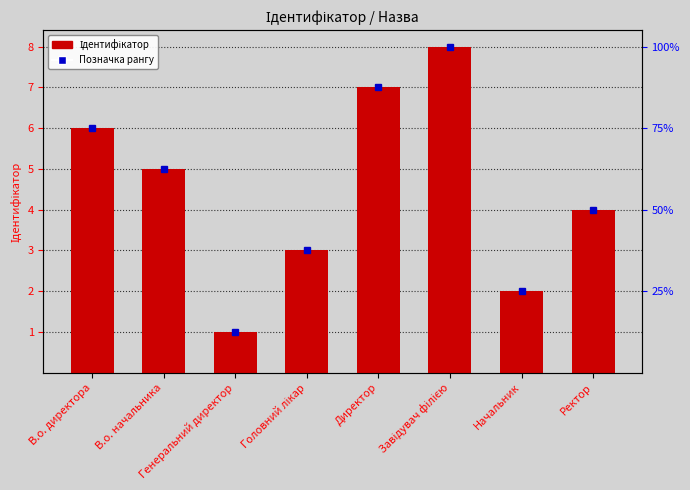

What is the average value?

4